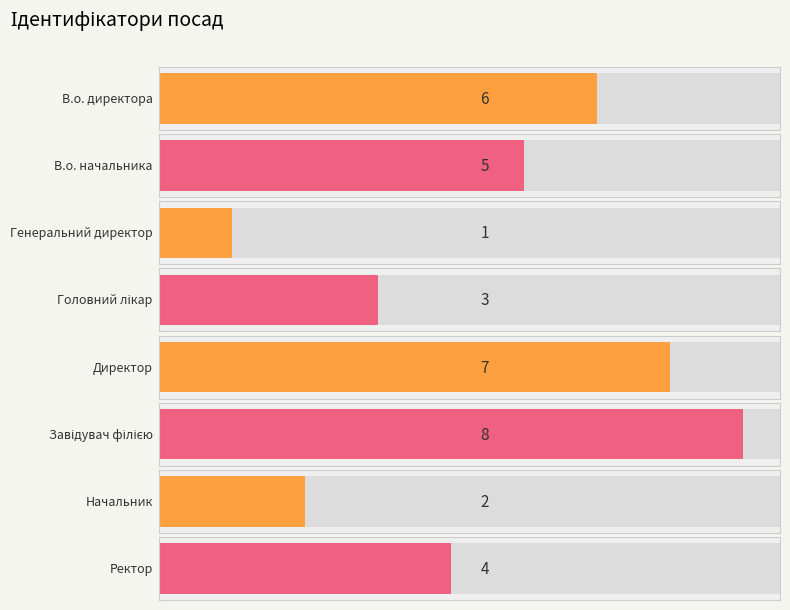

The value at Завідувач філією is 8. True or false?

True